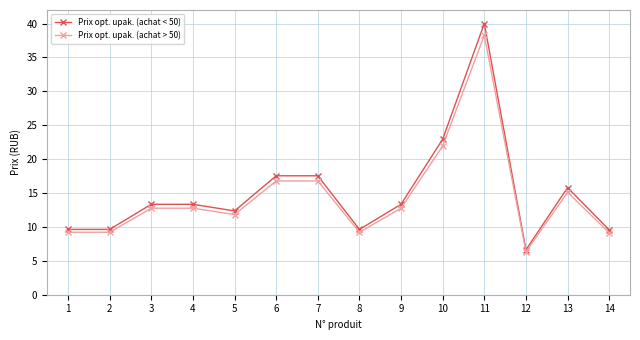

What is the spread (max minus min) of values at 4?

0.6